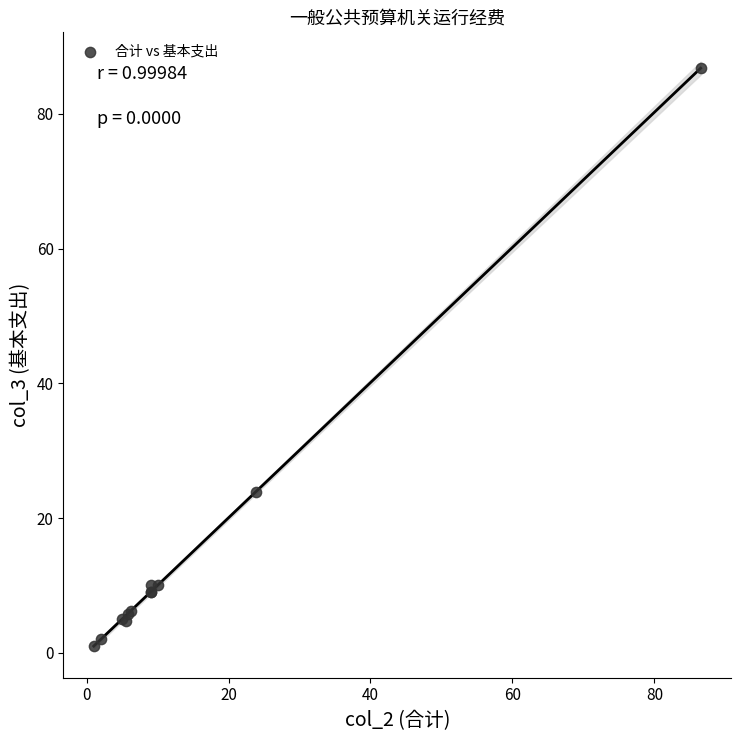

What Y value in the scatter plot is closest to 43?

23.9